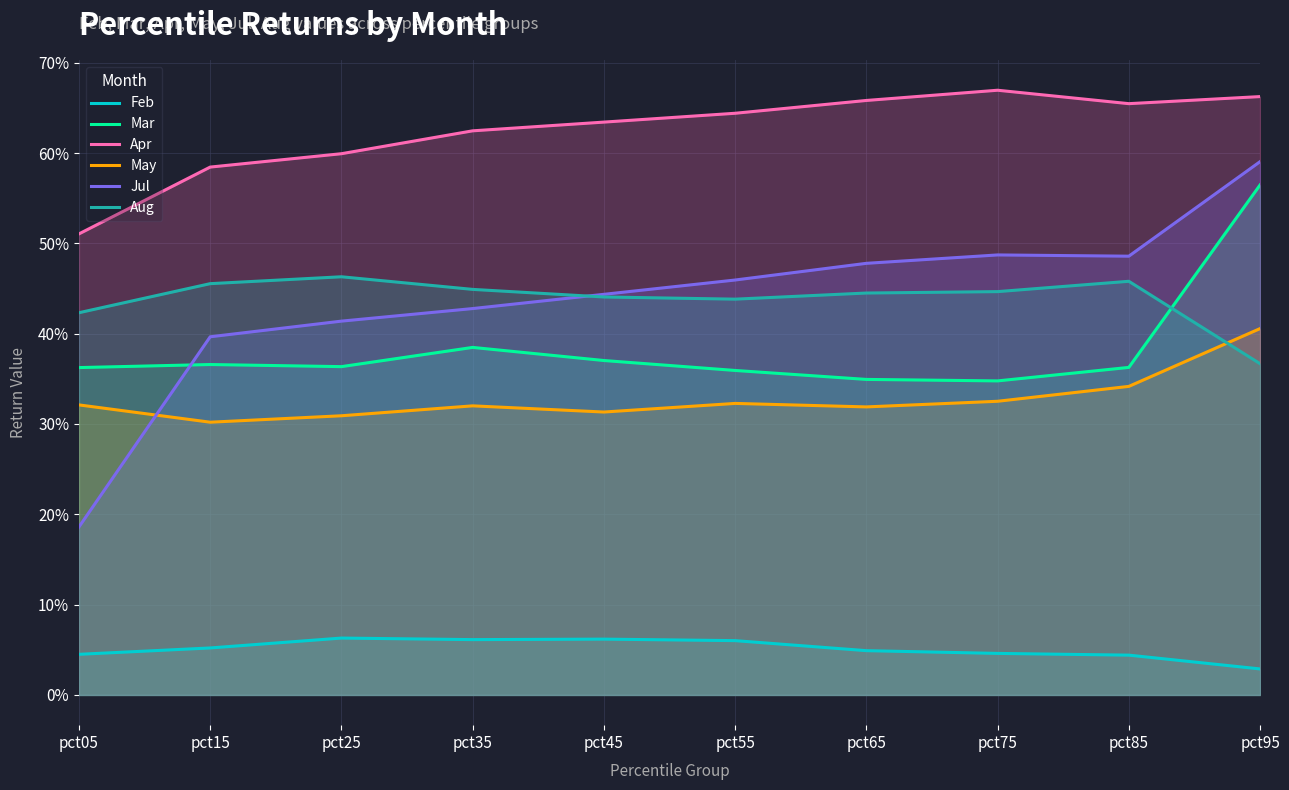

The value of Feb at pct25 is 0.0. True or false?

False